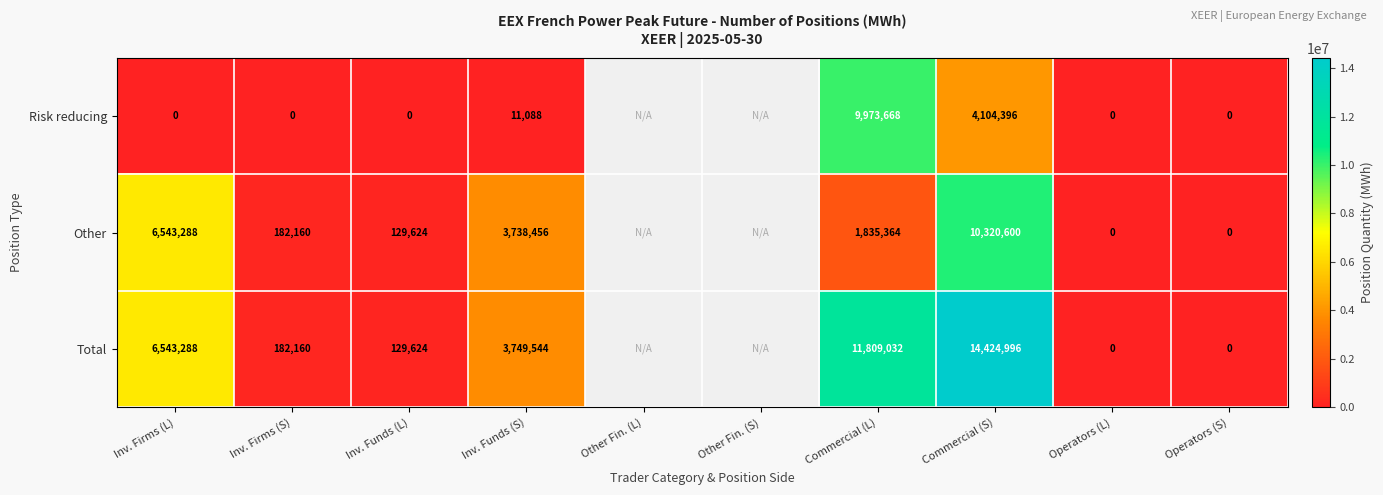

Between Commercial (S) and Operators (L), which series saw the biggest shift?

Total